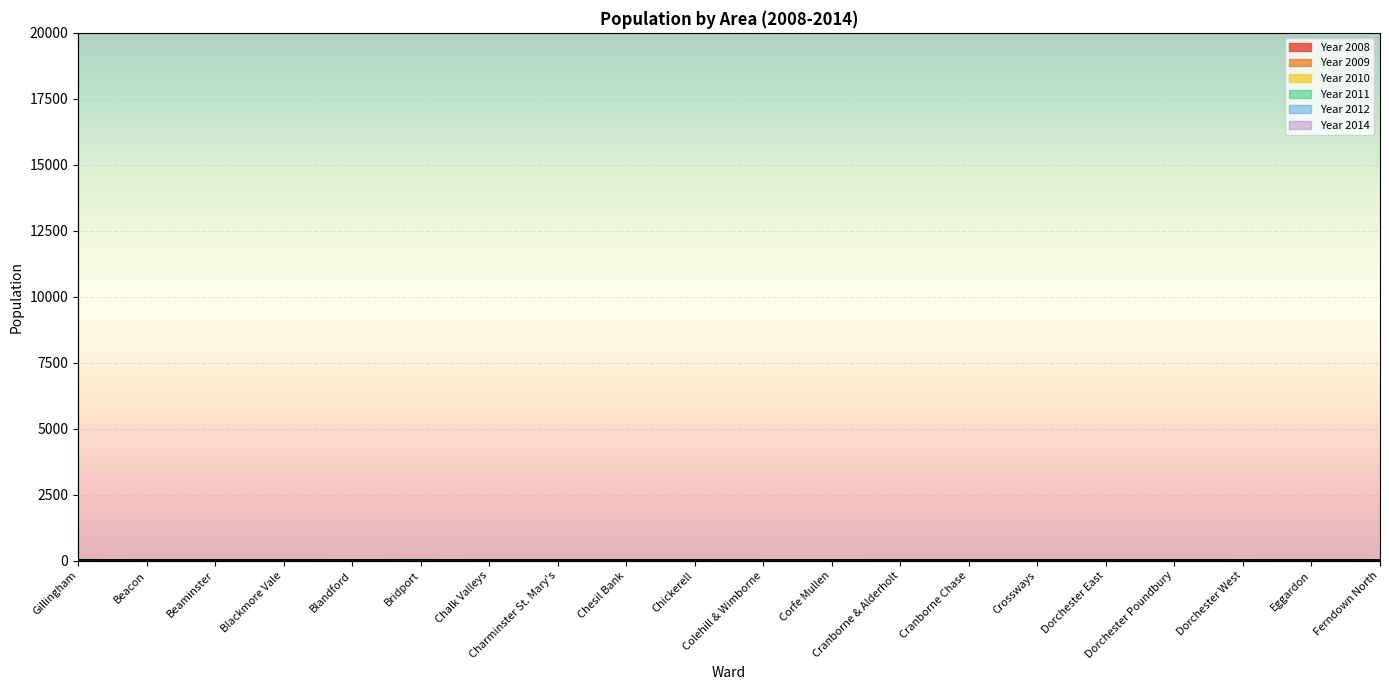

What value does the Year 2009 series have at Blackmore Vale?

7.2